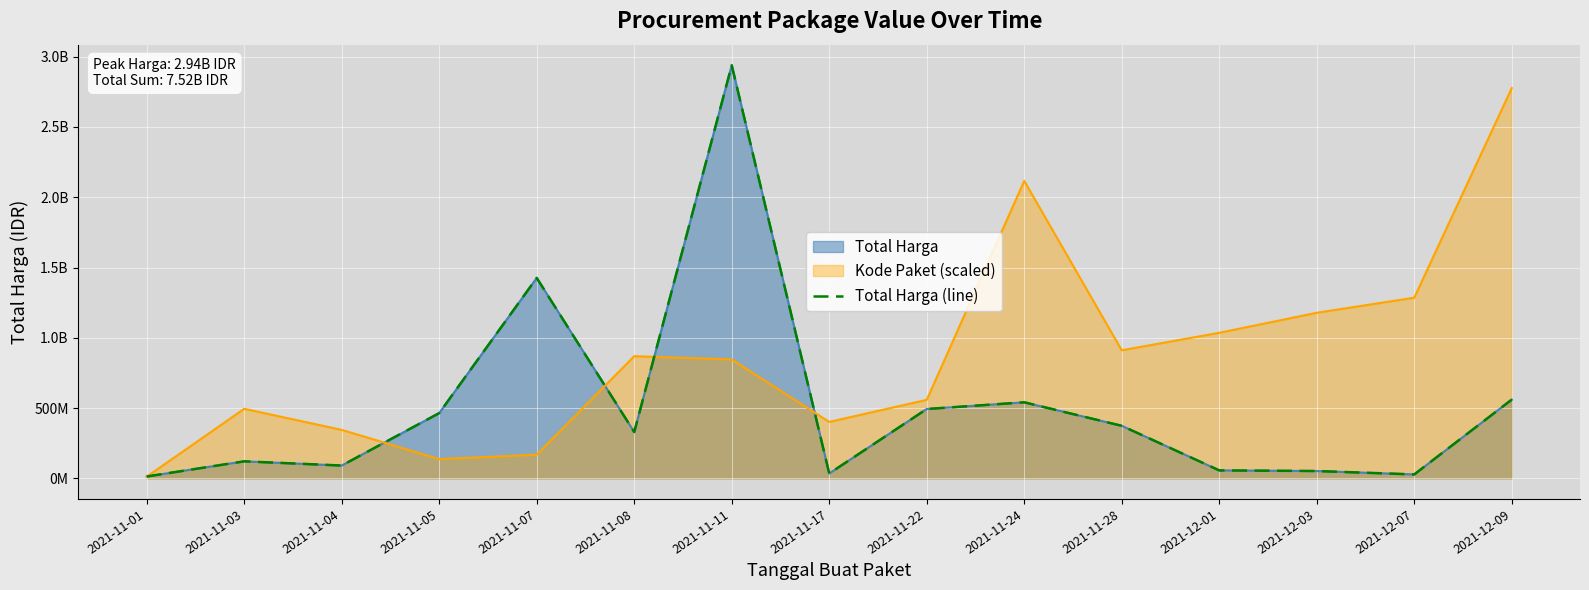

Reading left to right, transcribe all the data shown in this chart.

2021-11-01=12787500	2021-11-03=120613270	2021-11-04=90672075	2021-11-05=464002100	2021-11-07=1425867900	2021-11-08=329124000	2021-11-11=2938963240	2021-11-17=34292000	2021-11-22=493000000	2021-11-24=540634200	2021-11-28=373404000	2021-12-01=56152800	2021-12-03=51601000	2021-12-07=27412000	2021-12-09=559971000